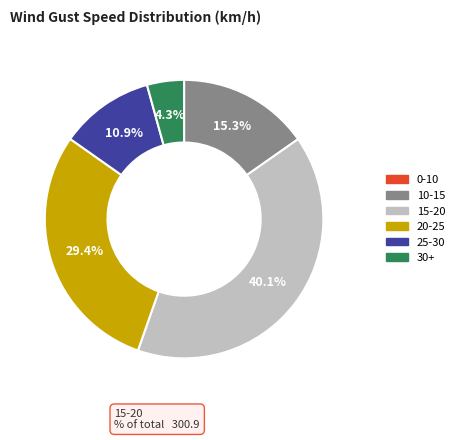

What is the largest slice in the pie chart?

15-20